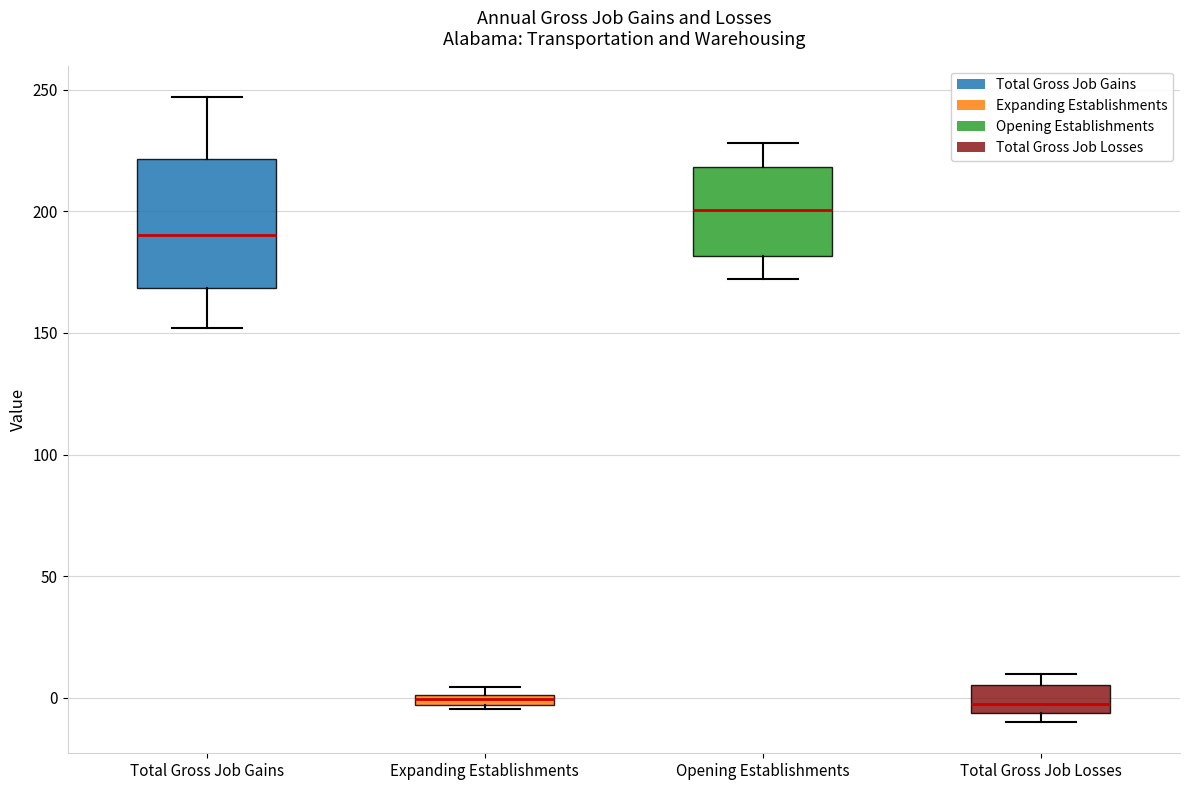

Which box has the highest median line?

Opening Establishments